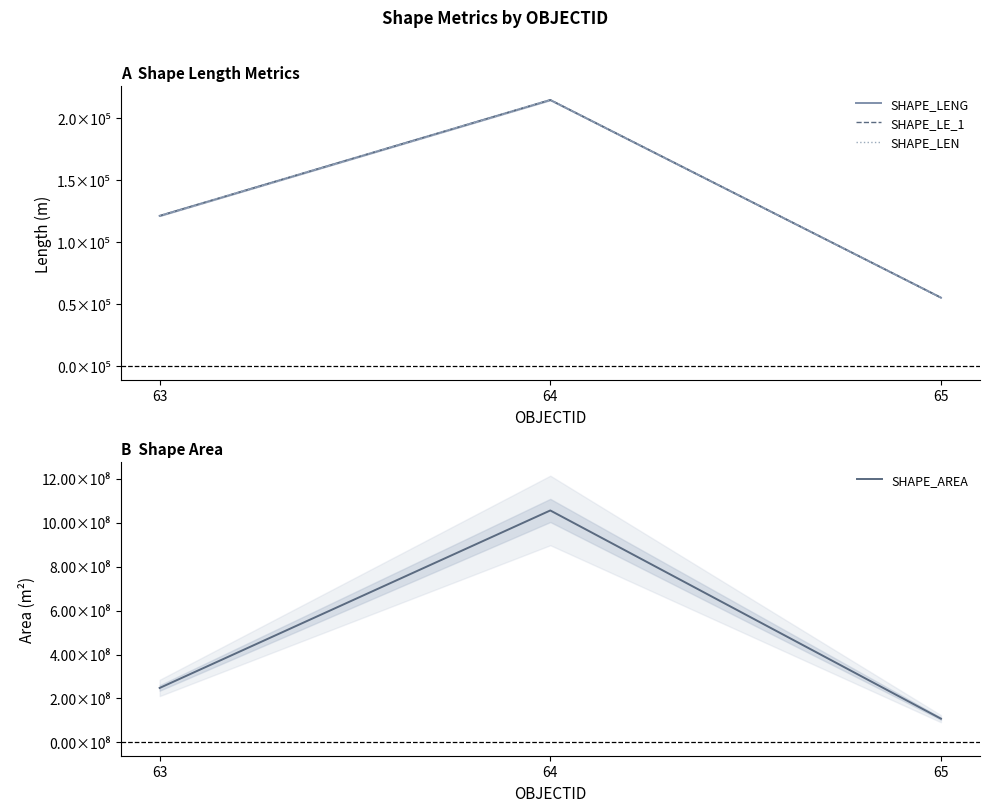

What is the maximum value shown in the chart?

1055890446.5